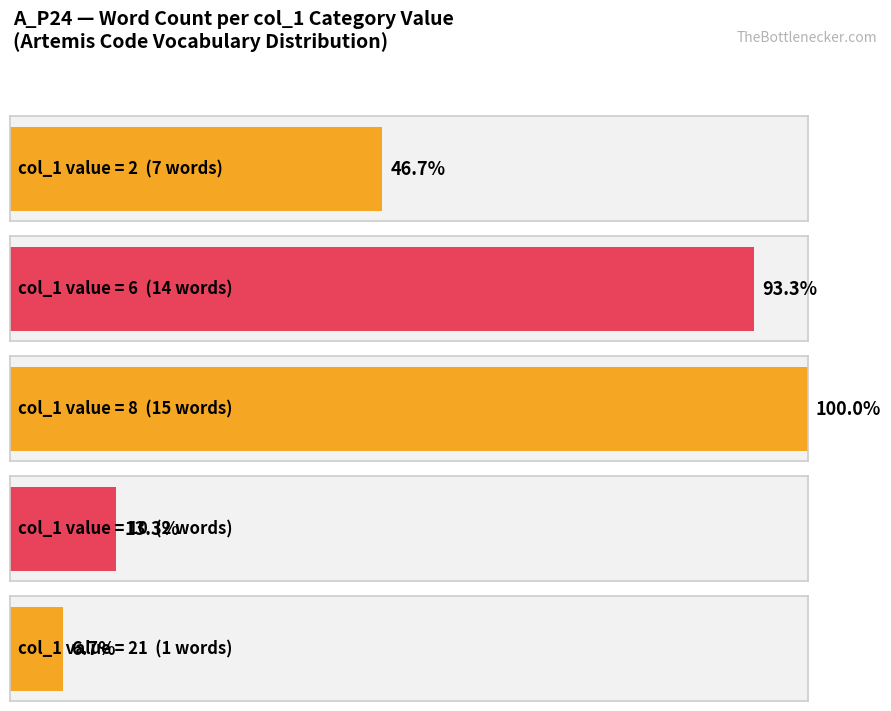

Does the chart contain any negative values?

No